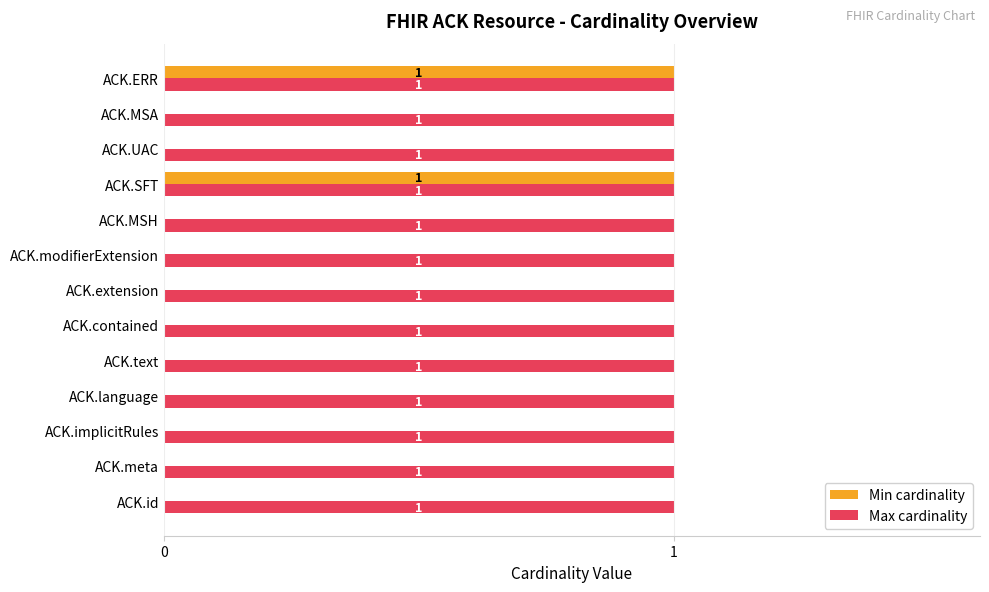

Which series has the largest total across all categories?

Max cardinality